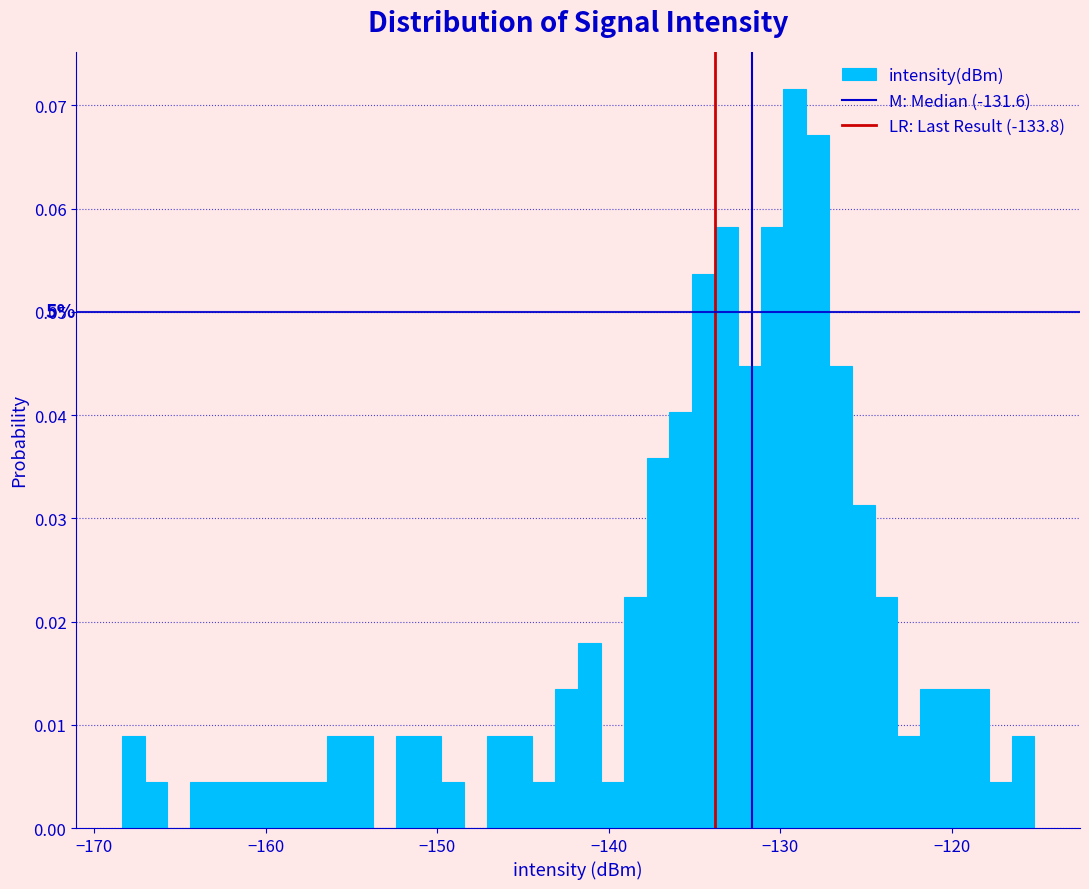

Around what value on the x-axis is the tallest bar? Give the approximate position of its centre, as read against the axis.

-129